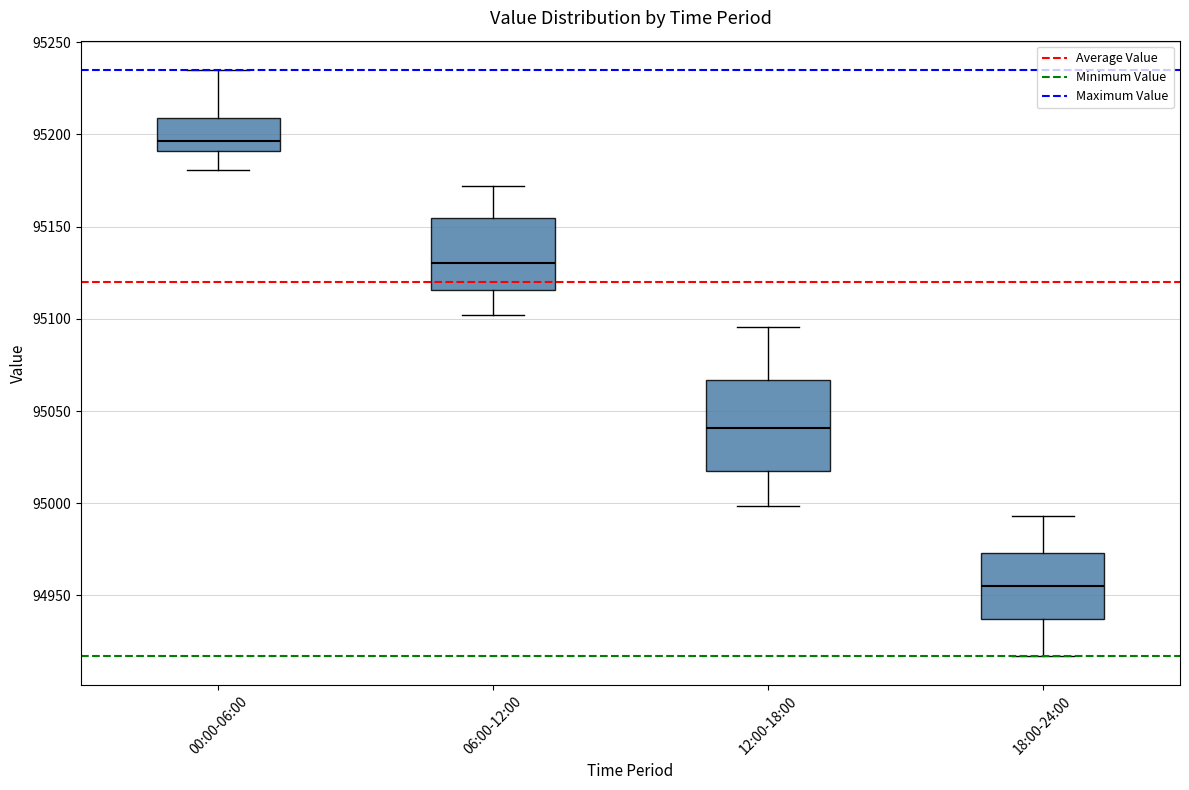

Reading left to right, read every box against the y-axis: the position of its median line, the range the box covers, and the ends of its whiskers. The values are not printed on the chart, so give them approximately, as read against the axis.

00:00-06:00: median 95195, box 95190 to 95210, whiskers 95180 to 95235
06:00-12:00: median 95130, box 95115 to 95155, whiskers 95100 to 95170
12:00-18:00: median 95040, box 95020 to 95065, whiskers 95000 to 95095
18:00-24:00: median 94955, box 94935 to 94975, whiskers 94915 to 94995